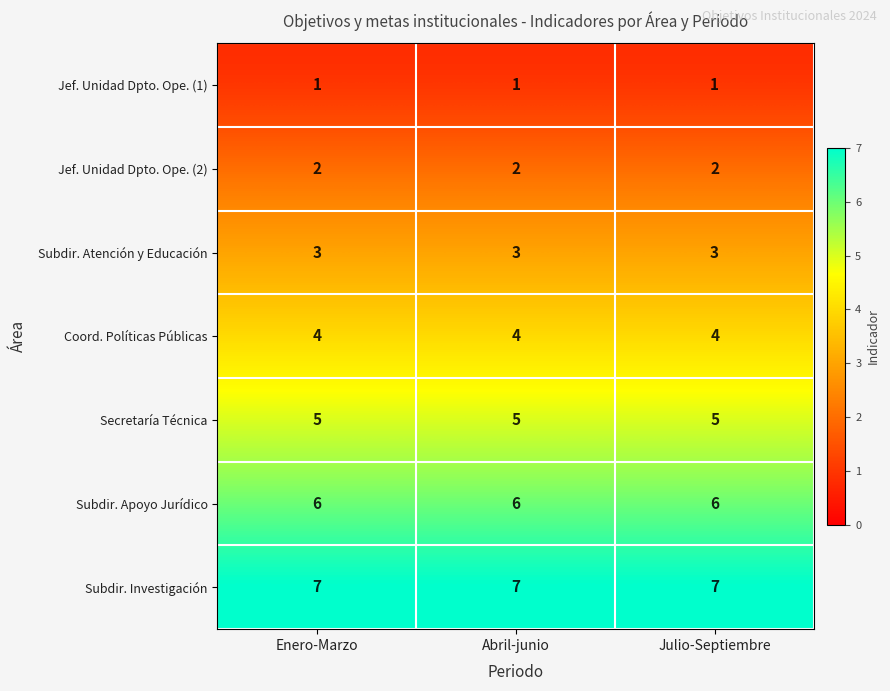

What is the difference between the highest and lowest values at Abril-junio?

6